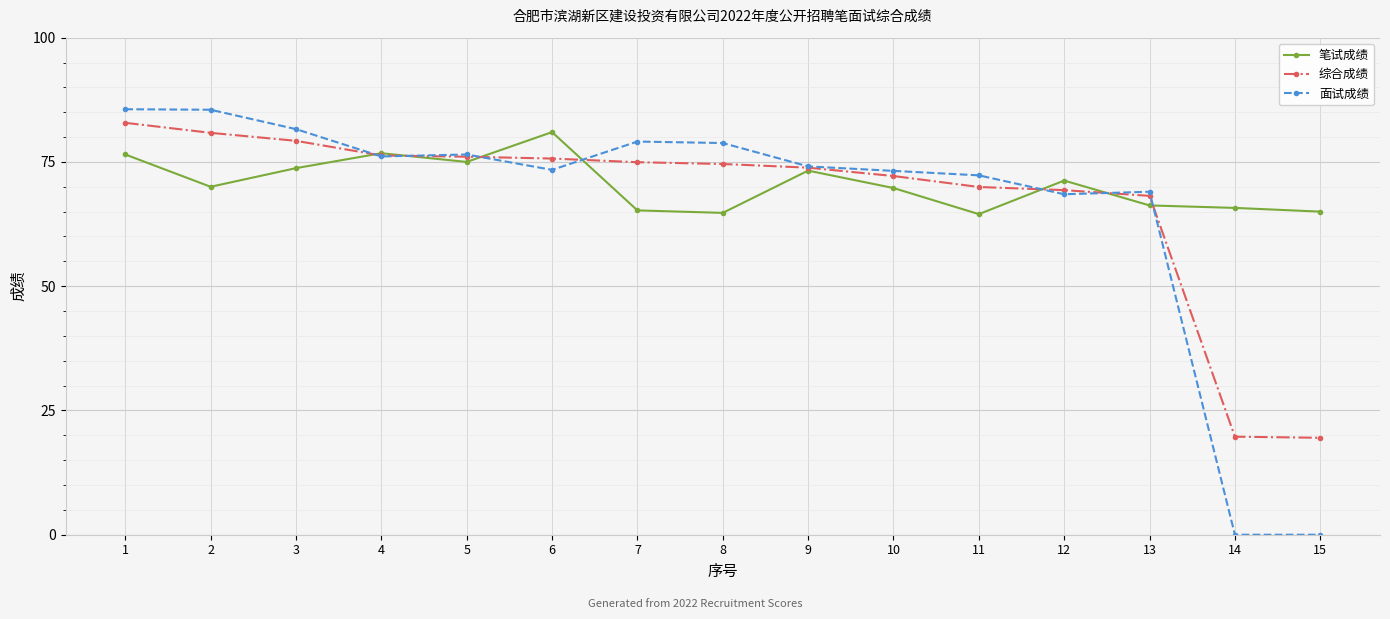

Is the value of 笔试成绩 at 8 greater than the value of 面试成绩 at 15?

Yes